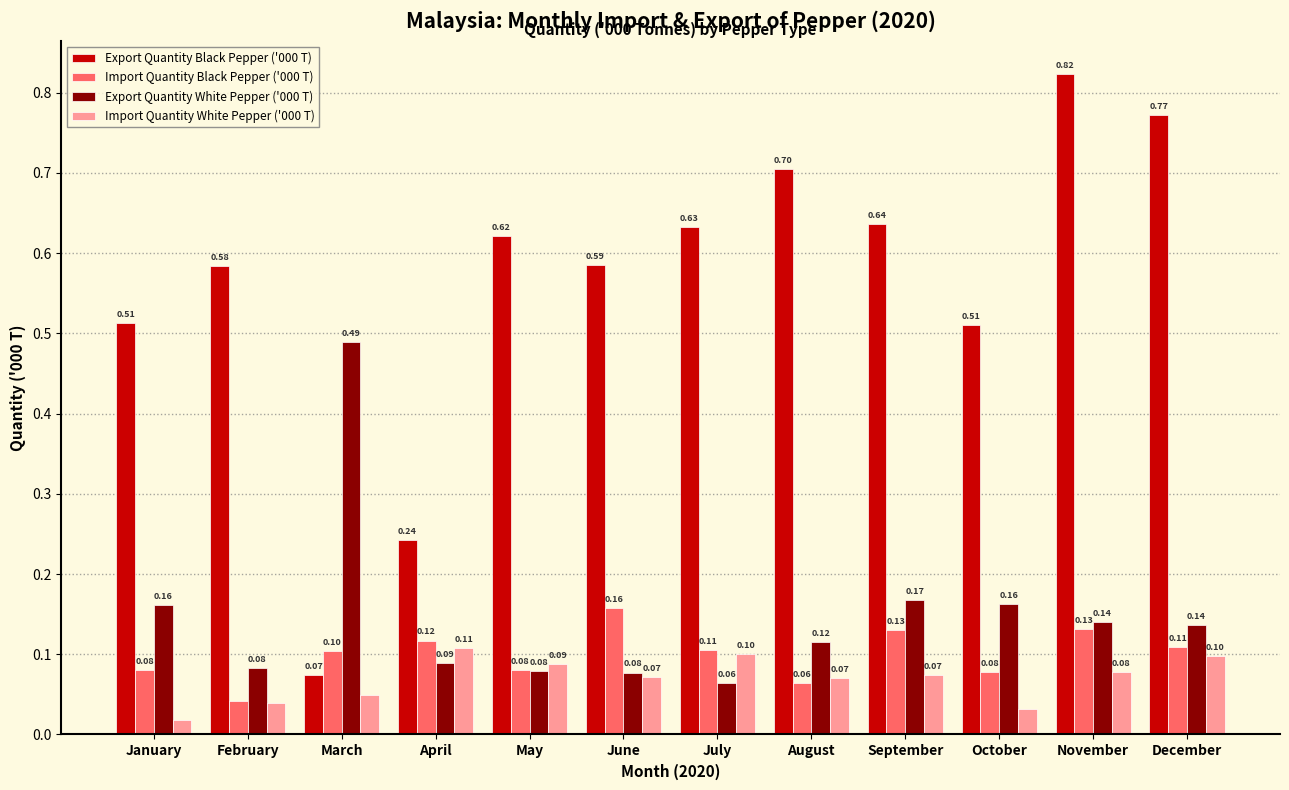

Rank the series by their maximum value, from highest to lowest.

Export Quantity Black Pepper ('000 T), Export Quantity White Pepper ('000 T), Import Quantity Black Pepper ('000 T), Import Quantity White Pepper ('000 T)